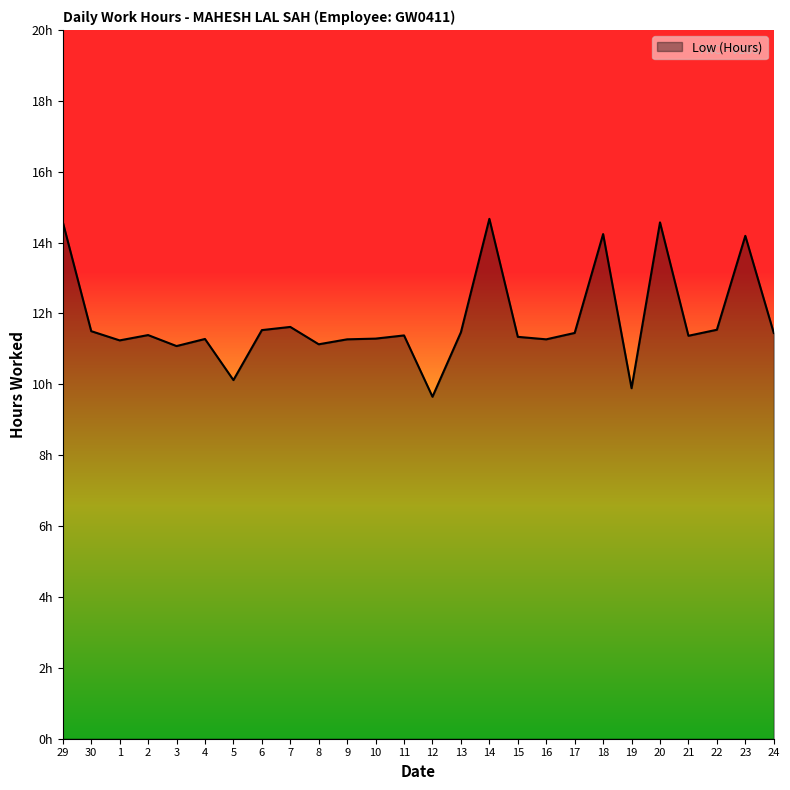

True or false: there are more than 0 points higher than both neighbors.

True